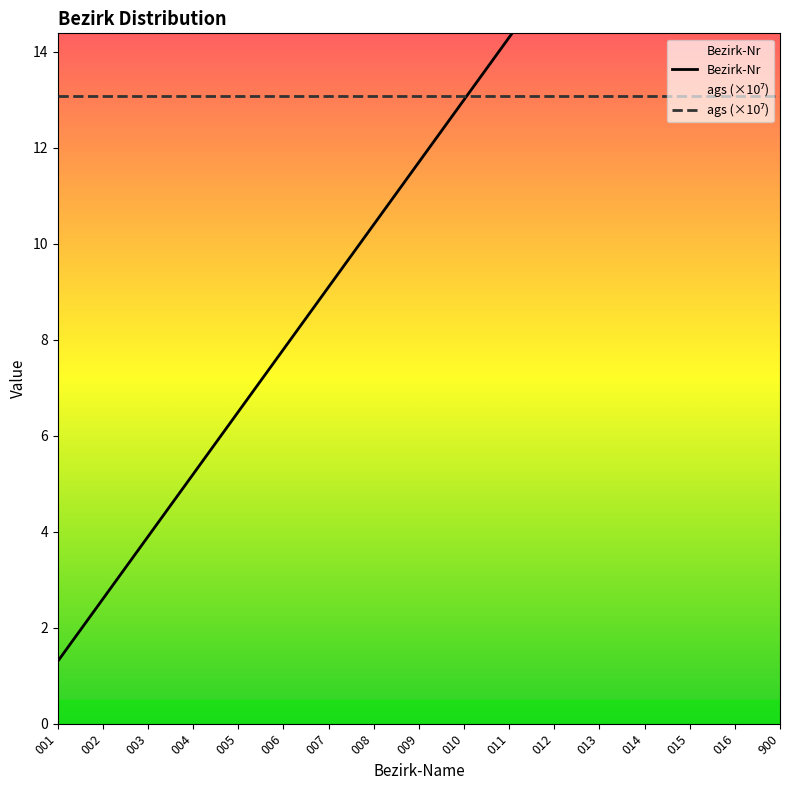

What is the sum of the values at 900 and 010?

1183.0